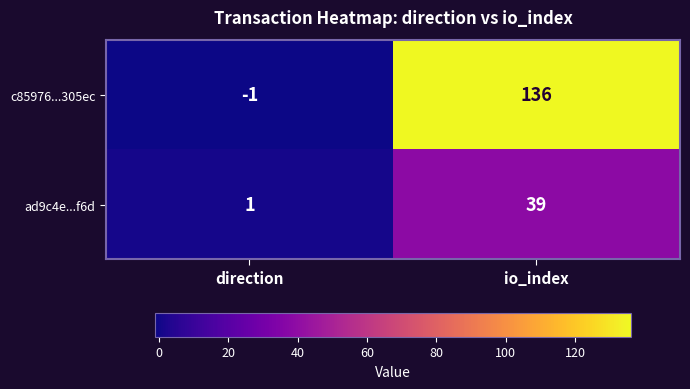

Which category has the lowest value in the ad9c4e...f6d series?

direction